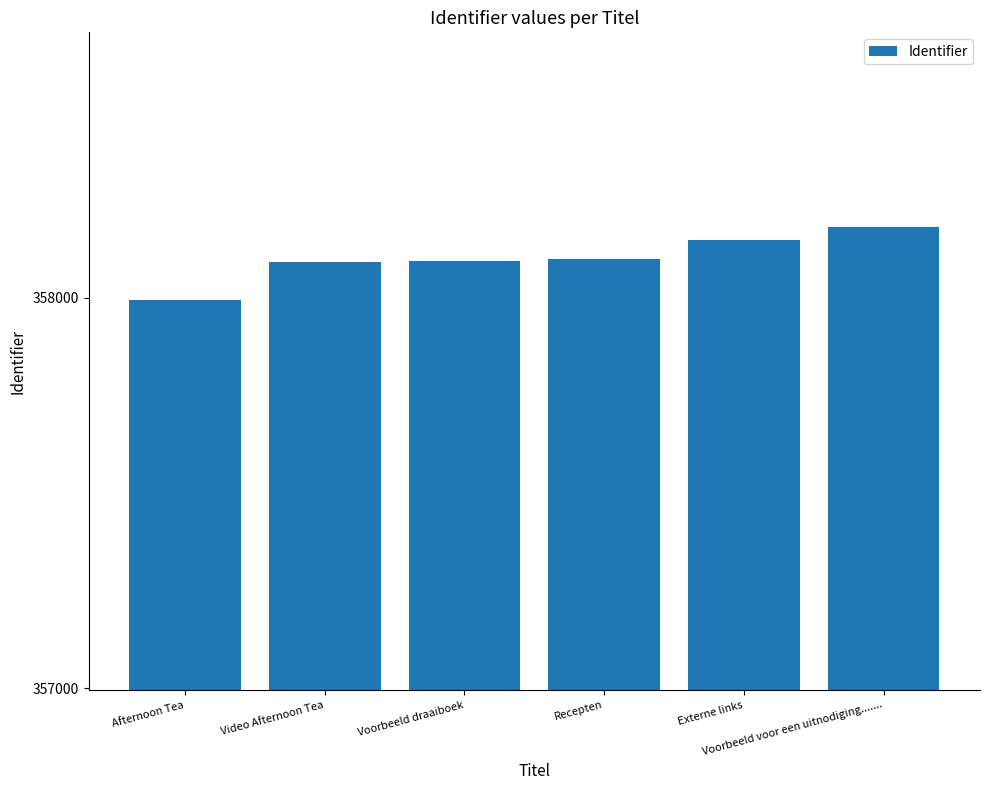

What is the maximum value shown in the chart?

358180